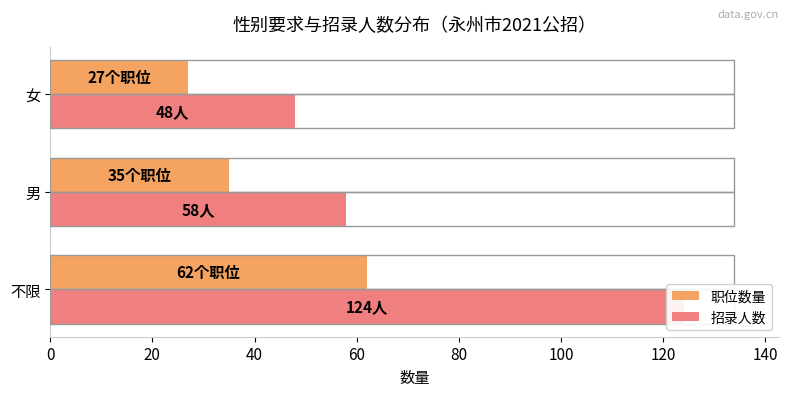

What is the sum of all 招录人数 values?

230